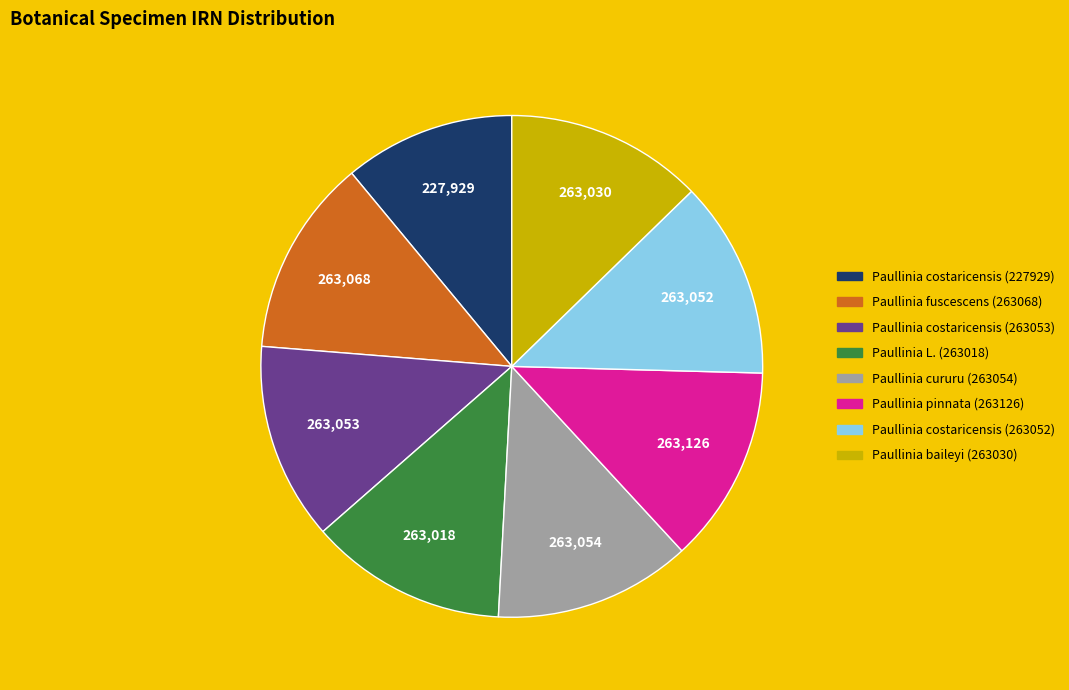

Count the number of slices in the pie.

8